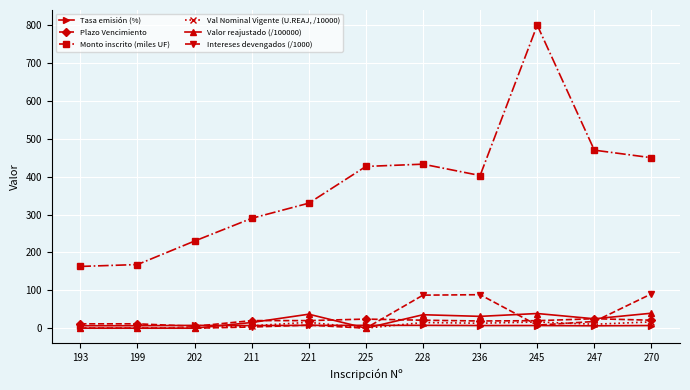

What is the value of the Val Nominal Vigente (U.REAJ, /10000) point at the 4th from the left?

6.3